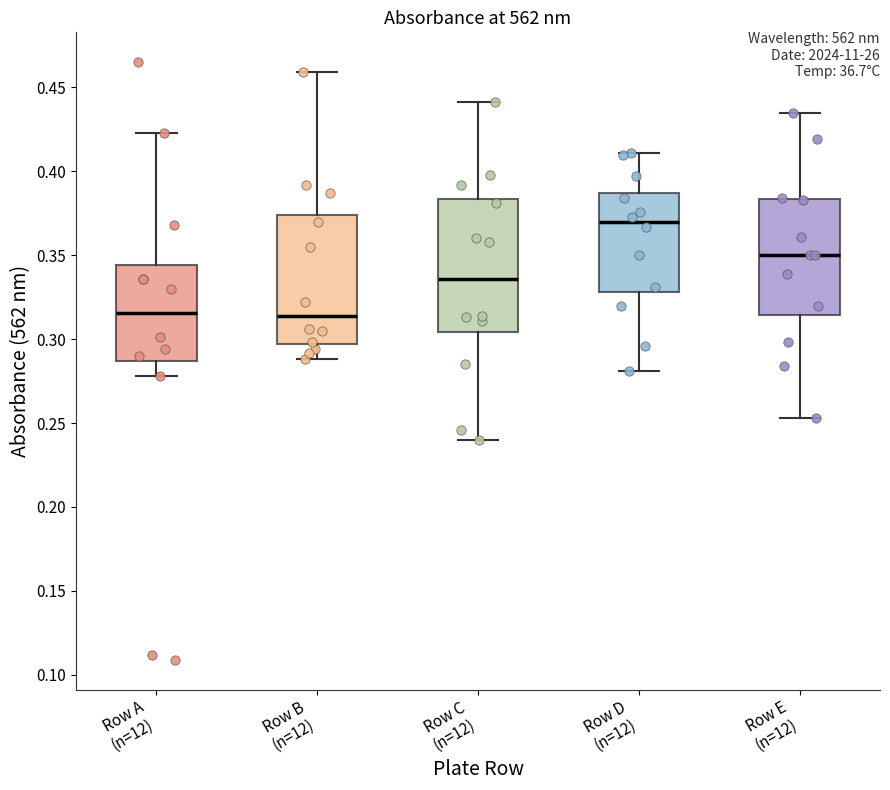

Reading left to right, read every box against the y-axis: the position of its median line, the range the box covers, and the ends of its whiskers. The values are not printed on the chart, so give them approximately, as read against the axis.

Row A (n=12): median 0.315, box 0.285 to 0.345, whiskers 0.280 to 0.425
Row B (n=12): median 0.315, box 0.295 to 0.375, whiskers 0.290 to 0.460
Row C (n=12): median 0.335, box 0.305 to 0.385, whiskers 0.240 to 0.440
Row D (n=12): median 0.370, box 0.330 to 0.385, whiskers 0.280 to 0.410
Row E (n=12): median 0.350, box 0.315 to 0.385, whiskers 0.255 to 0.435